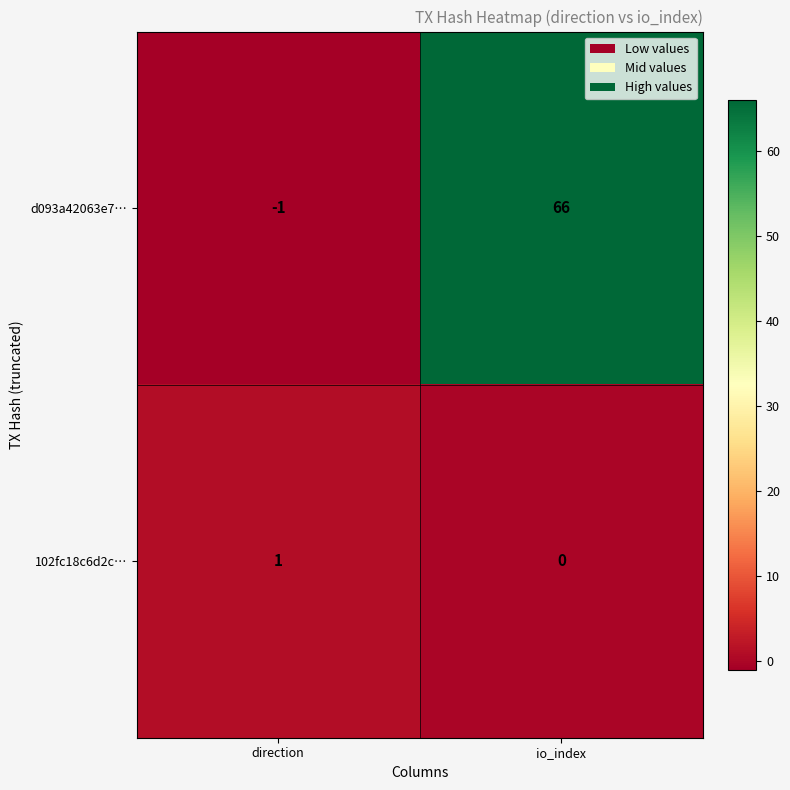

Reading left to right, transcribe all the data shown in this chart.

d093a42063e7…: -1	66
102fc18c6d2c…: 1	0